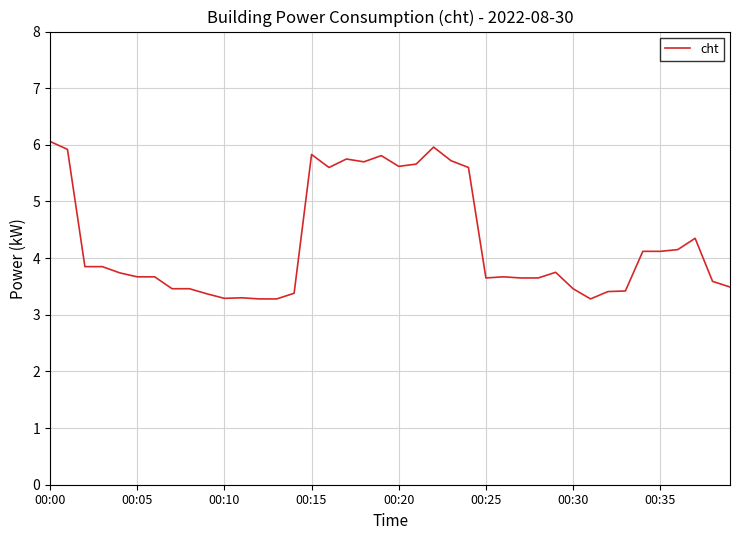

What is the smallest value displayed?

3.3